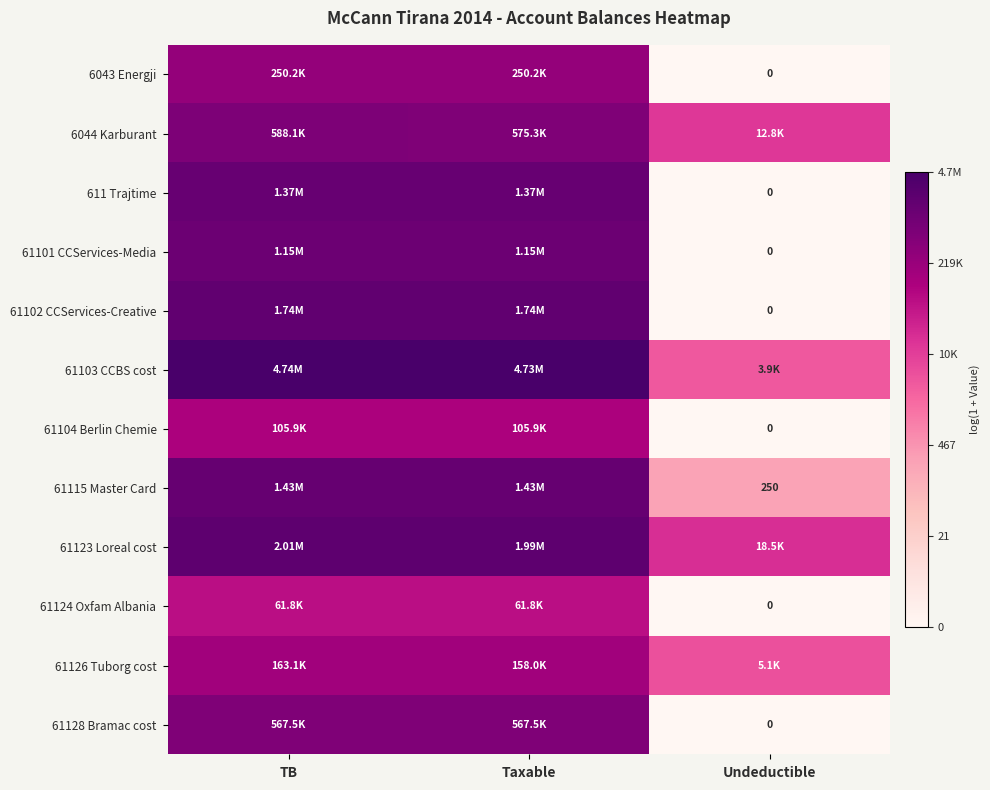

Which series changed the most between TB and Taxable?

61126 Tuborg cost